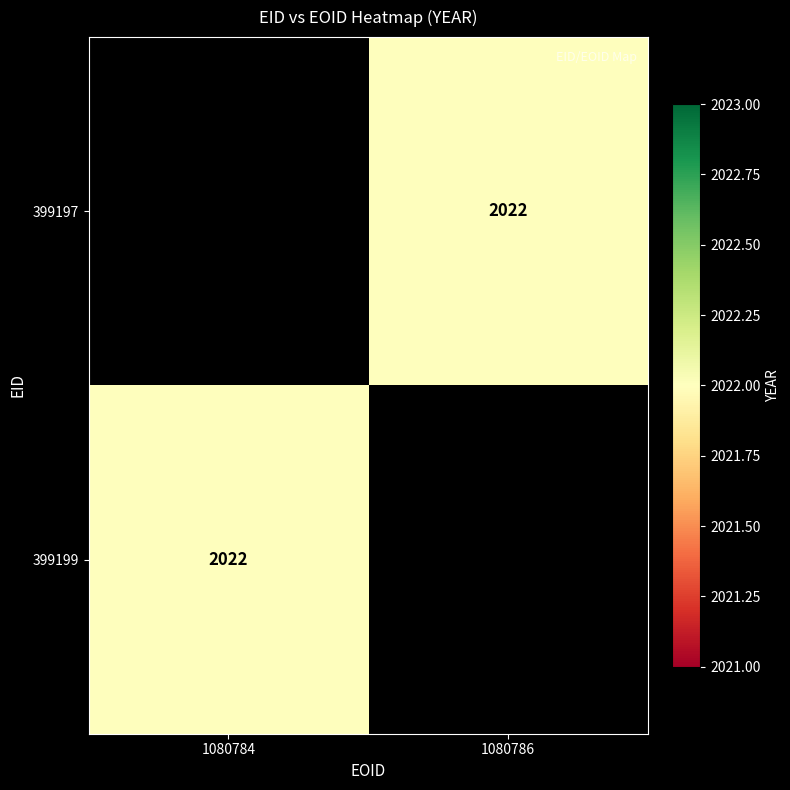

How many values in 399197 are above zero?

1